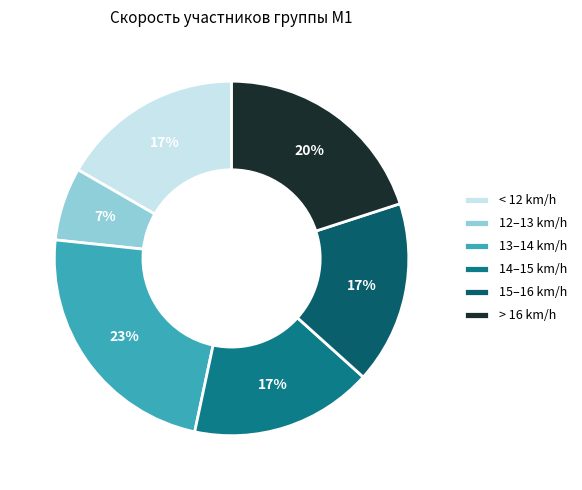

How many slices are in this pie chart?

6